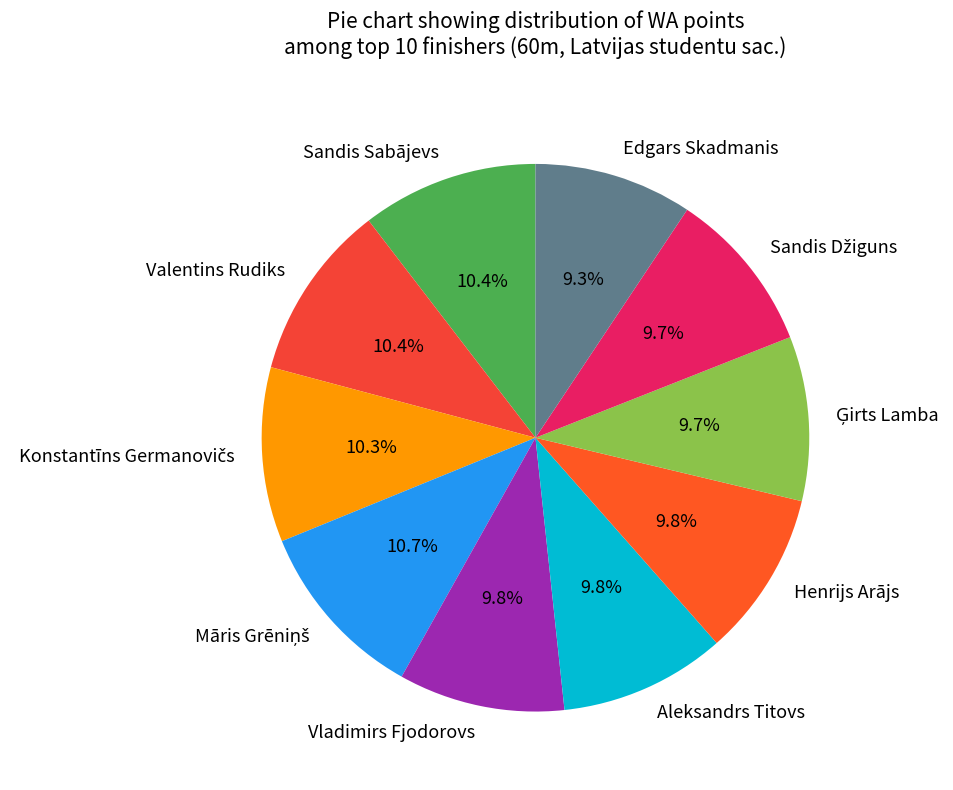

Is it true that Henrijs Arājs is 10% of the pie?

True